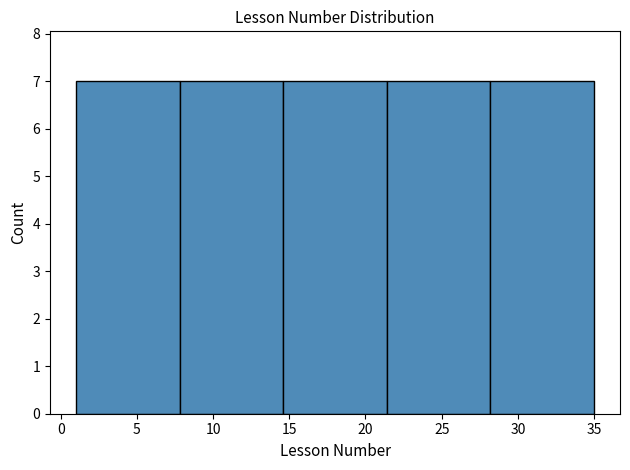

Reading left to right, list every bar in this chart as the range it spans on the x-axis followed by its height. Neither the bar edges nor the heights are printed on the chart, so give them approximately, as read against the axes.

1.0 to 7.8: 7
7.8 to 14.6: 7
14.6 to 21.4: 7
21.4 to 28.2: 7
28.2 to 35.0: 7